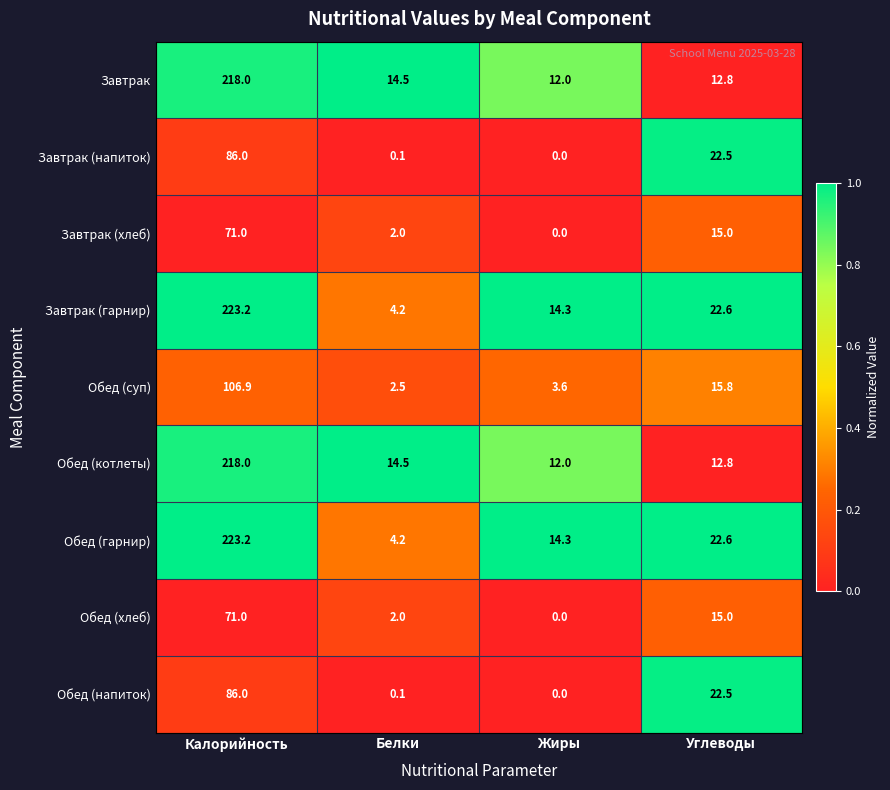

List the labels in order of Обед (напиток) value, largest first.

Калорийность, Углеводы, Белки, Жиры